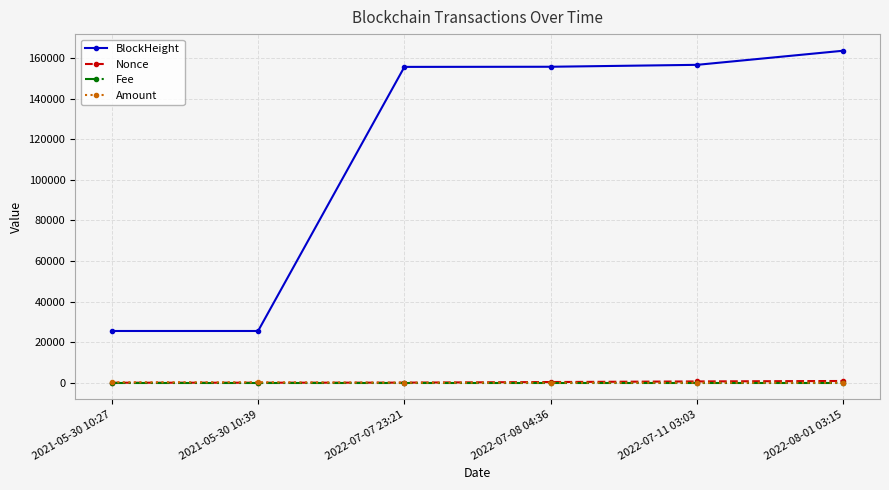

What is the label of the 4th point from the right?

2022-07-07 23:21